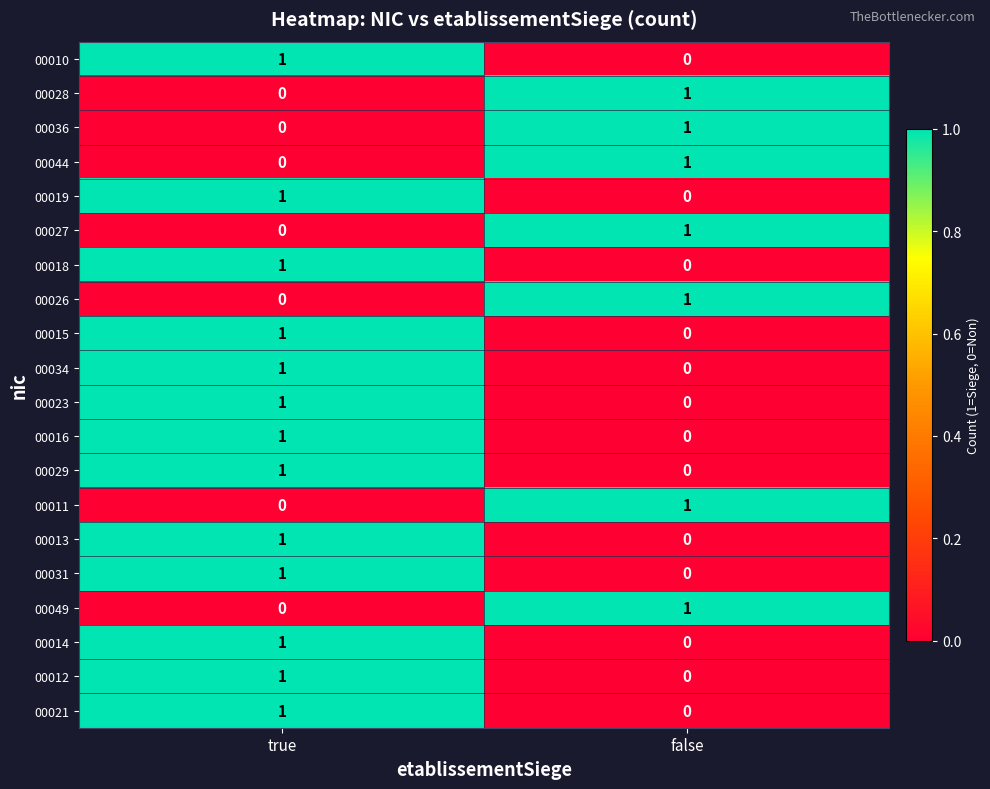

What is the total value across all series at true?

13